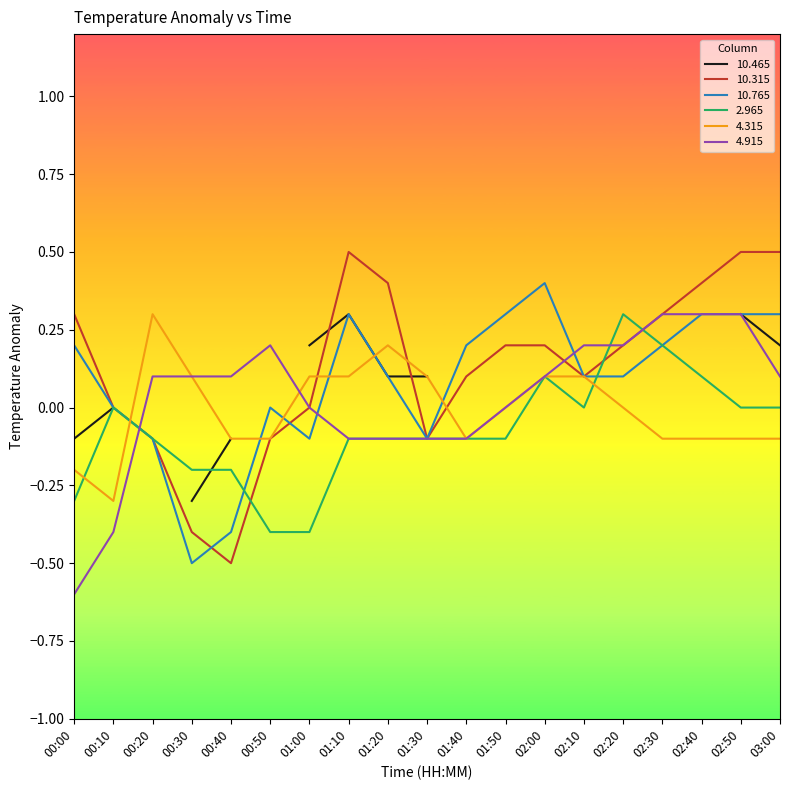

What is the approximate value of  10.315 at 00:50?

-0.1